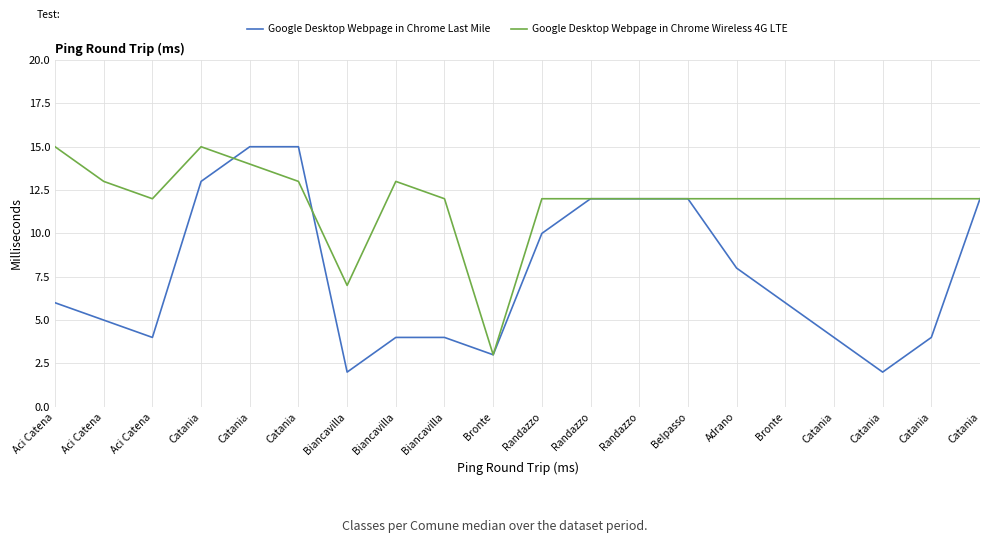

Between Biancavilla and Bronte, which series saw the biggest shift?

Google Desktop Webpage in Chrome Last Mile